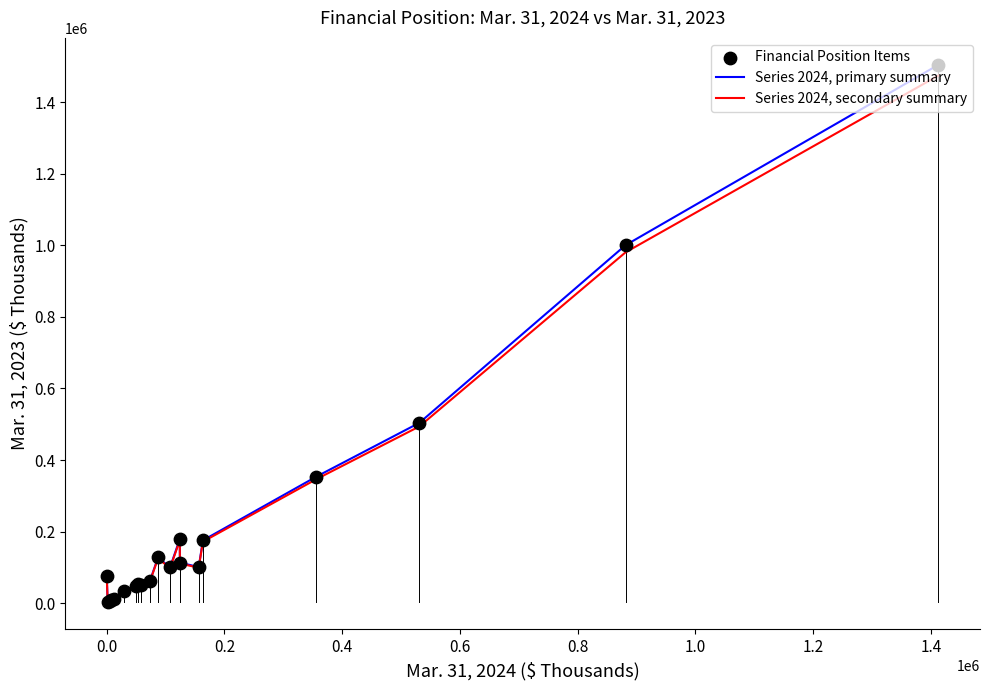

What is the maximum value shown in the chart?

1504448.0